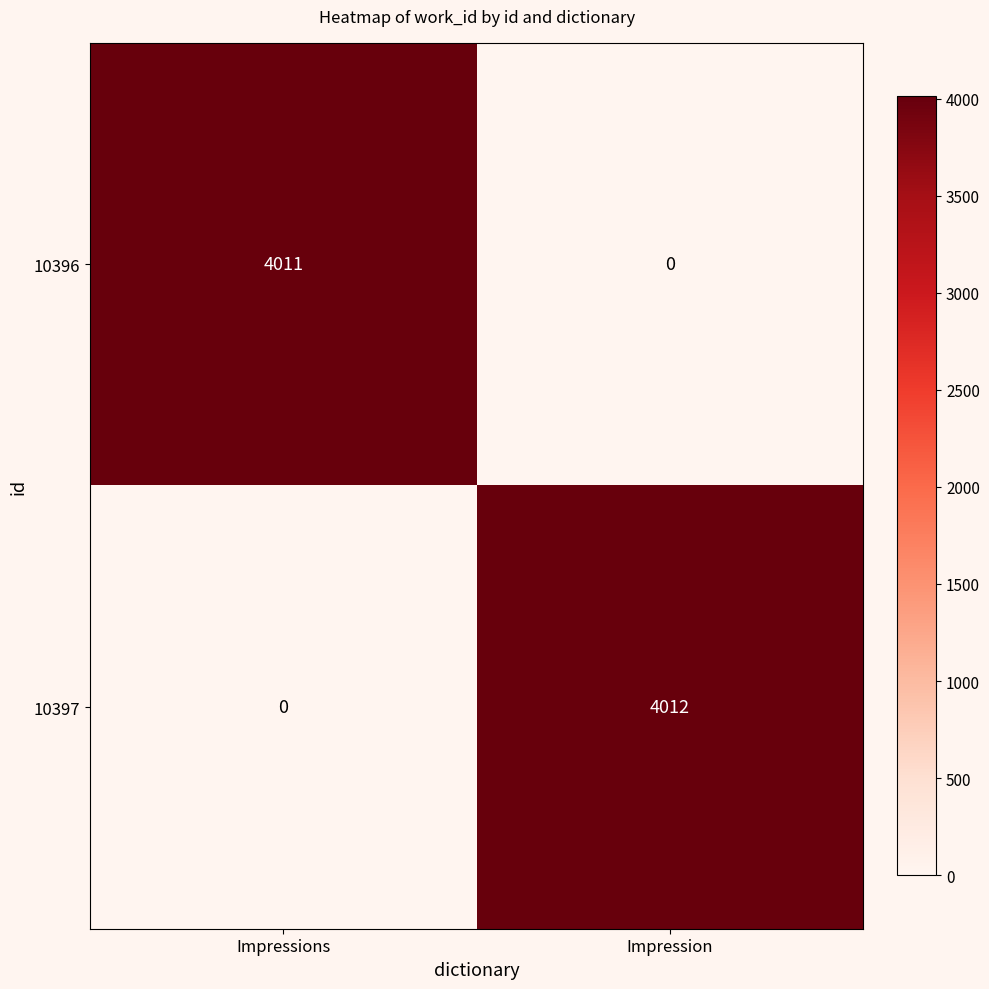

What is the maximum value shown in the chart?

4012